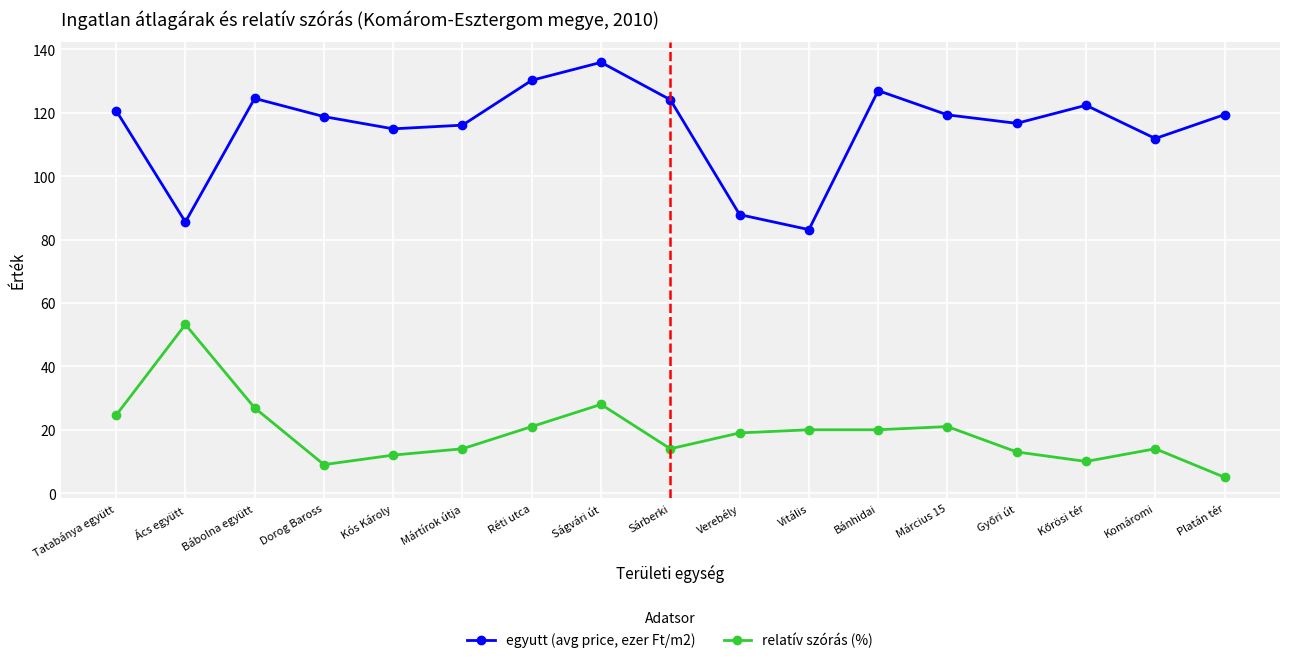

How many distinct data groups are displayed?

2